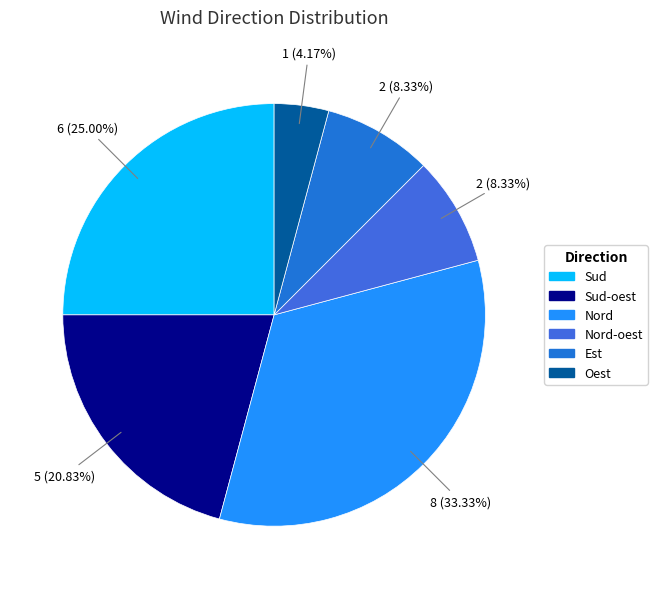

What is the ratio of the value at Sud-oest to the value at Nord-oest?

2.5